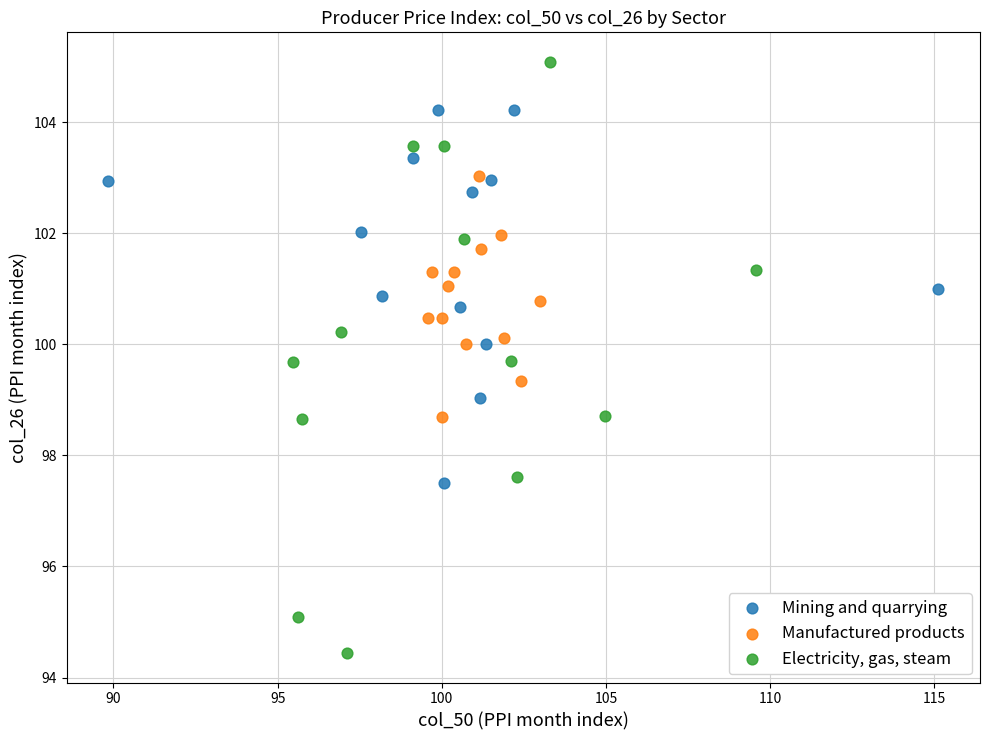

Which series reaches the maximum Y coordinate?

Electricity, gas, steam